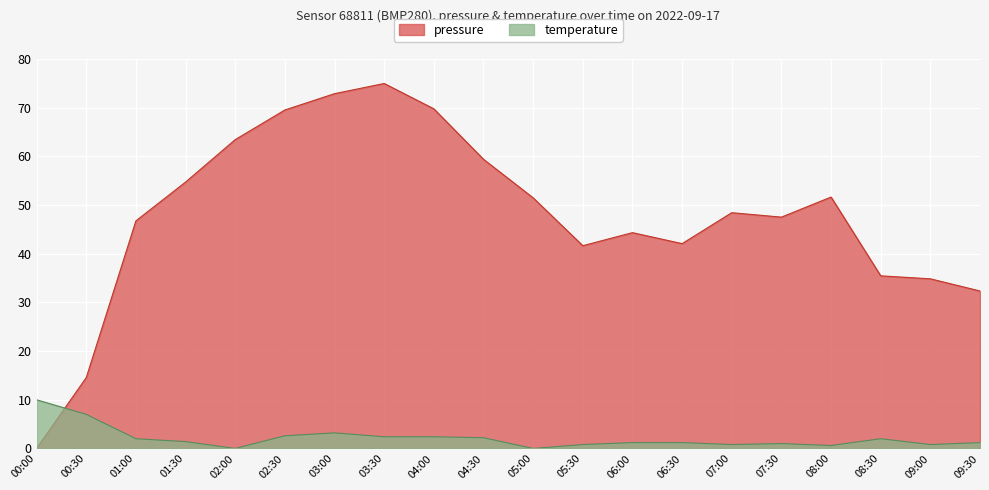

Where is temperature nearest to the value 5?

03:00